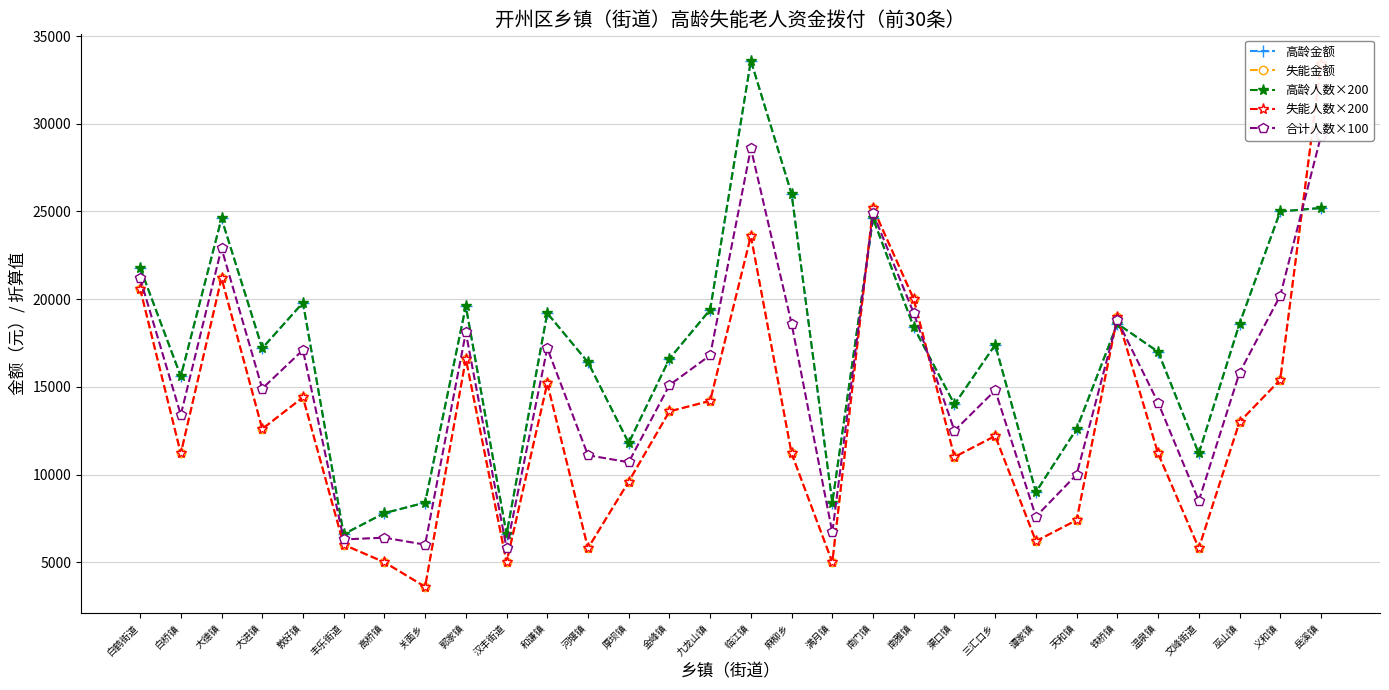

Does the chart display data point markers on the line(s)?

Yes